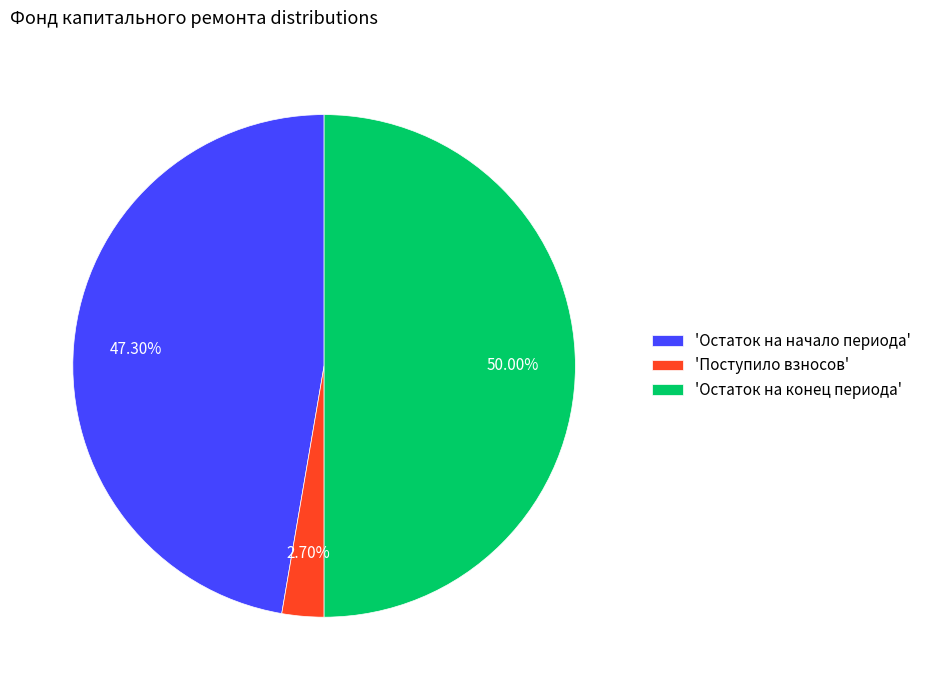

Does 'Остаток на начало периода' account for over 50% of the chart?

No